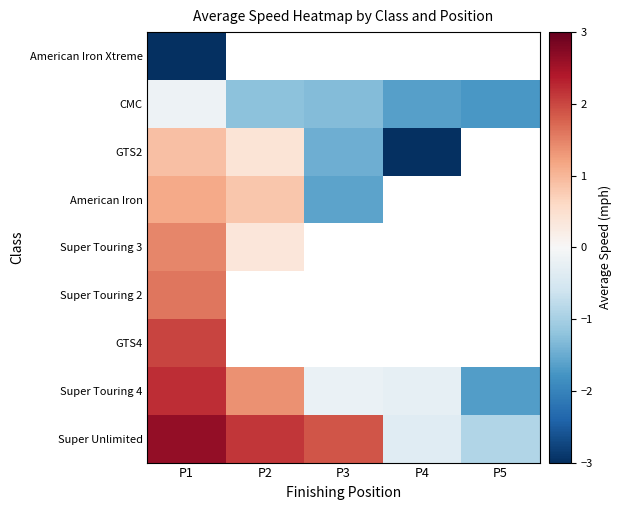

At which label does Super Unlimited first exceed 1?

P1